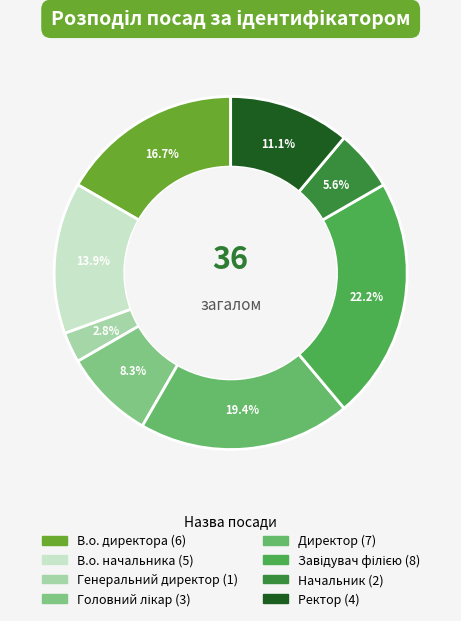

Between Генеральний директор and Ректор, which is larger?

Ректор